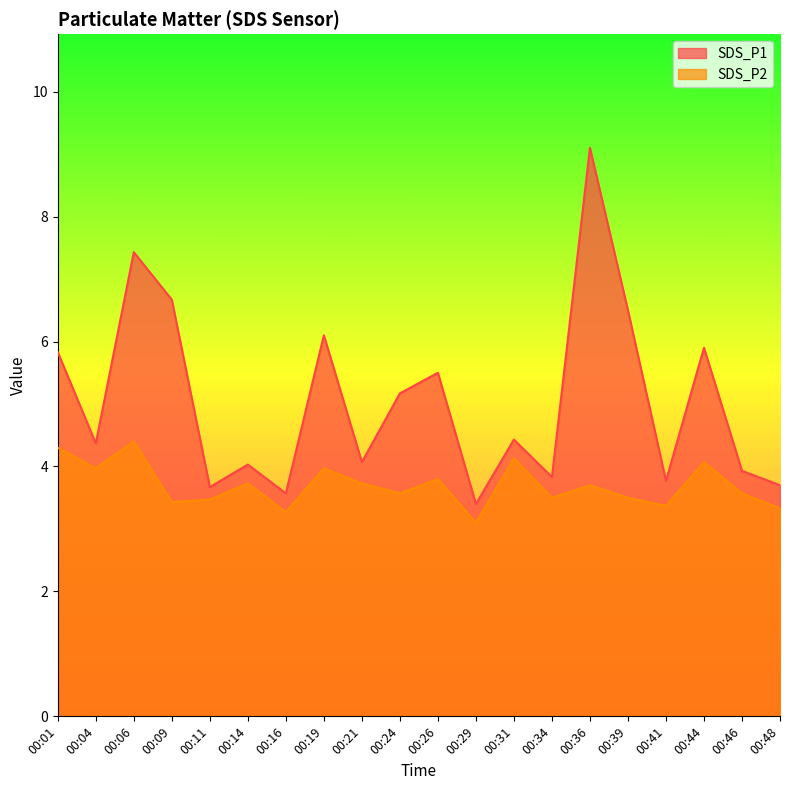

What value does the SDS_P2 series have at 00:19?

4.0